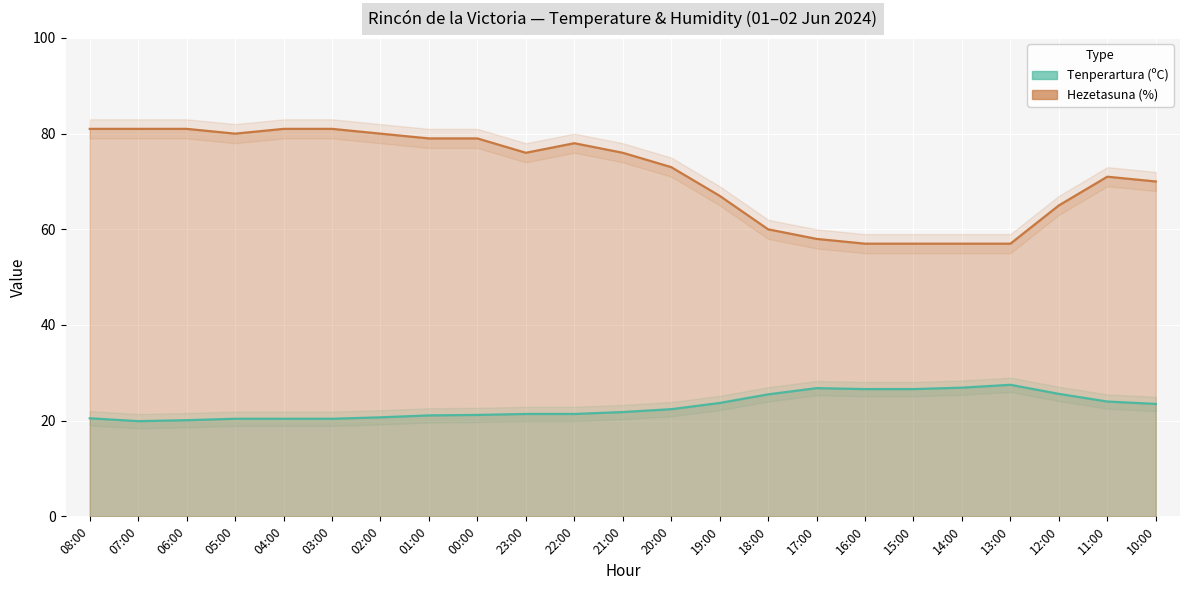

What value does the Tenperartura (ºC) series have at 03:00?

20.4